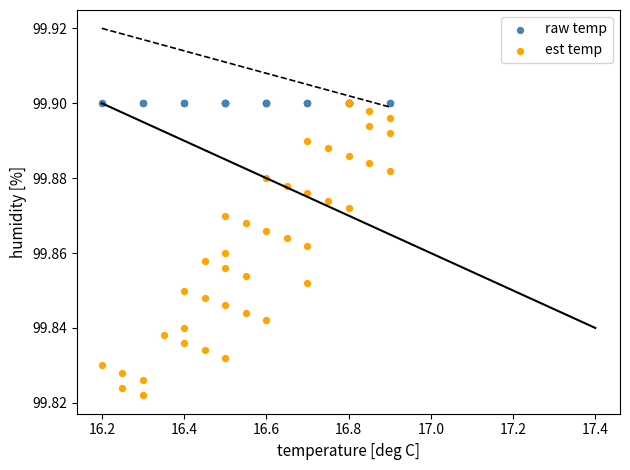

Which series contains the lowest Y value?

est temp